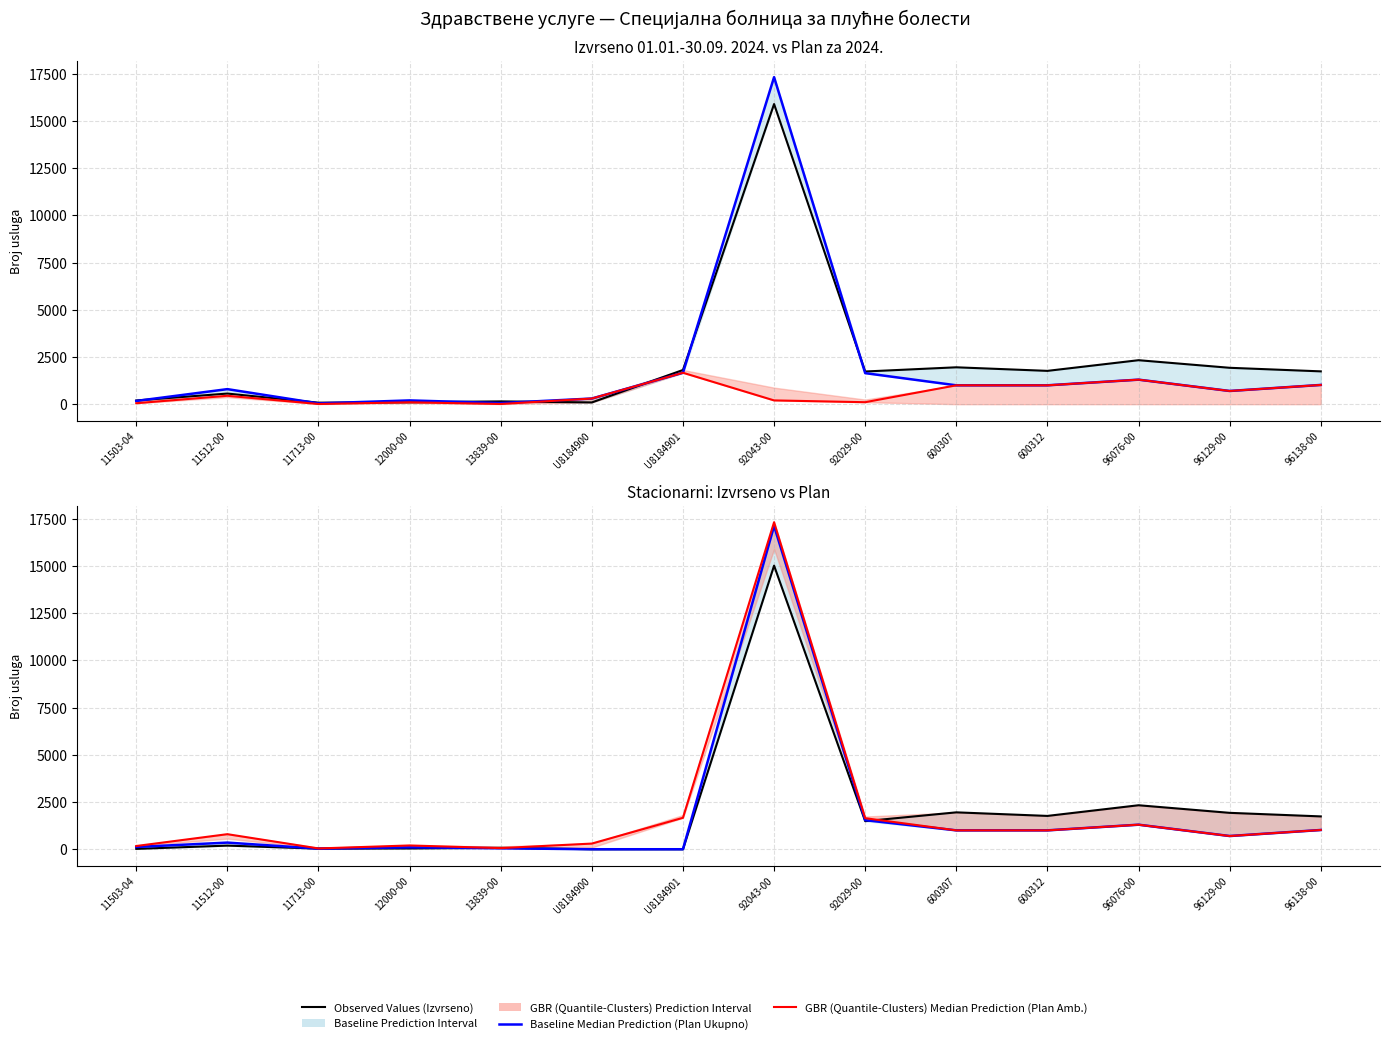

True or false: Izvrseno Stacionarni and Plan Stacionarni cross at least once.

True